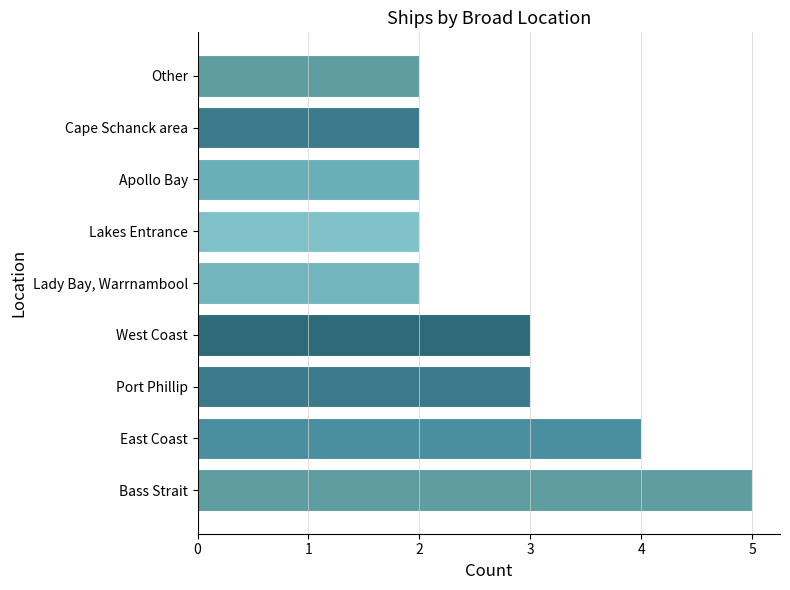

What is the maximum value shown in the chart?

5